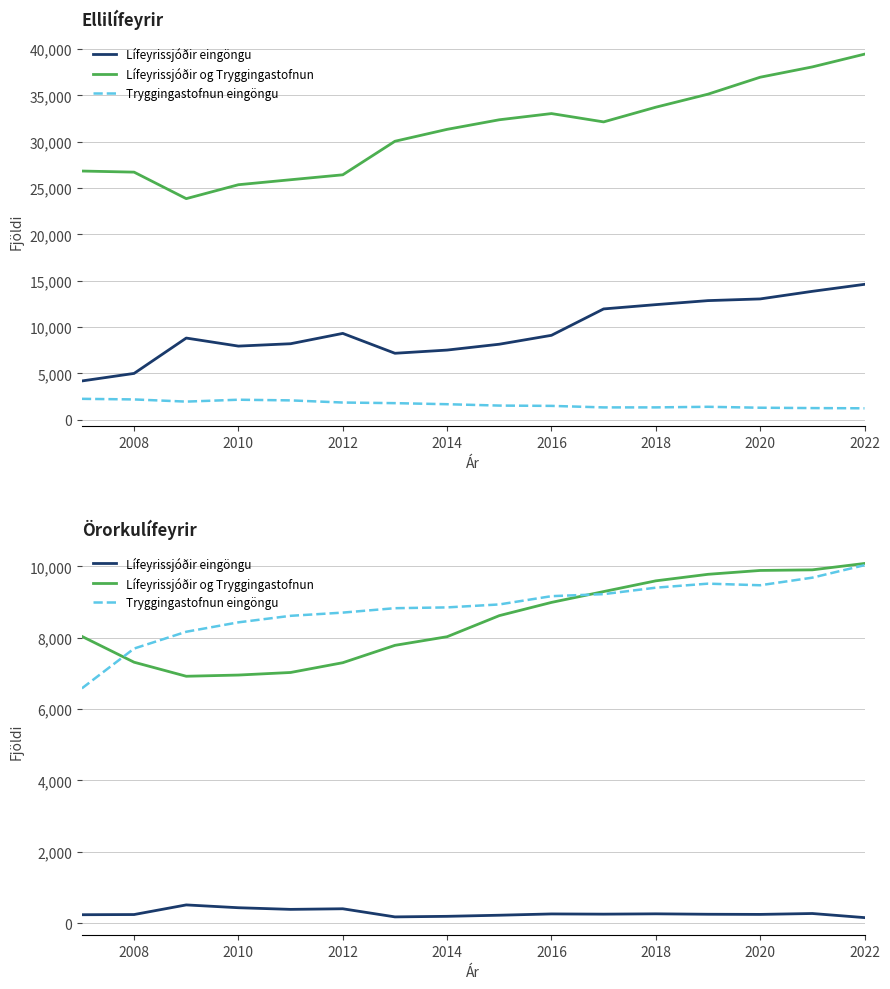

What is the difference between the maximum and minimum values in the Tryggingastofnun eingöngu series?

3454